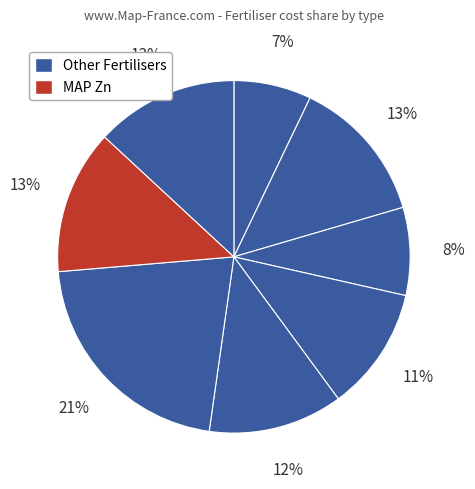

Count the number of slices in the pie.

8